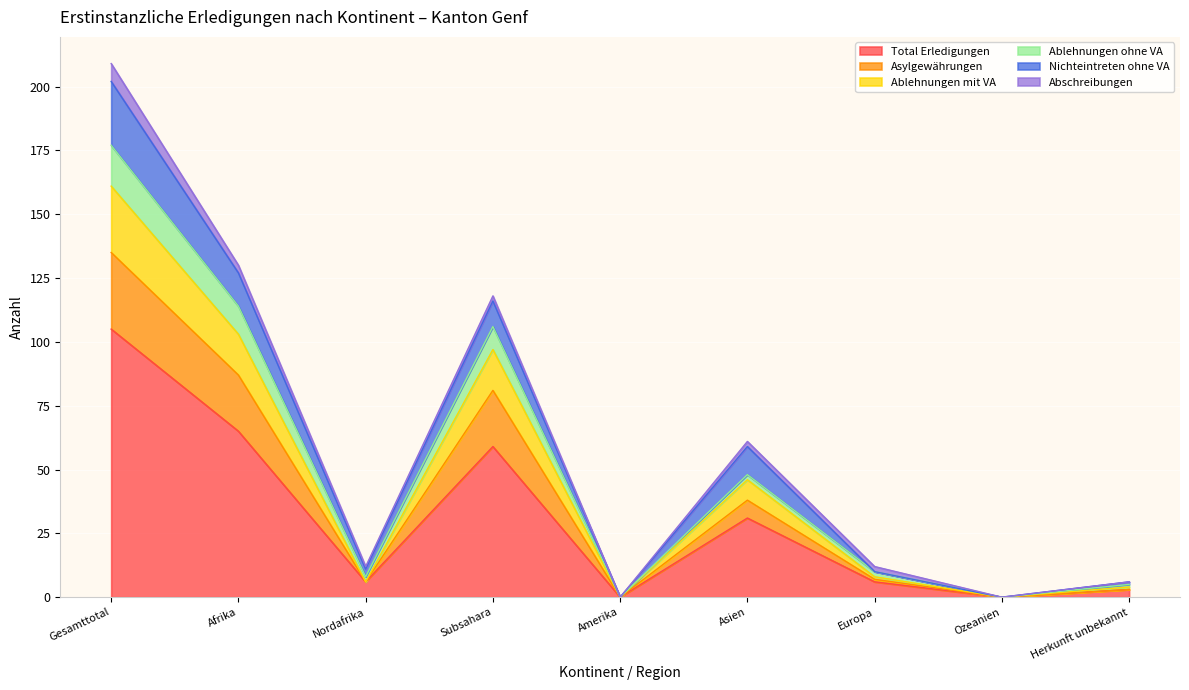

At which label does Total Erledigungen reach its peak?

Gesamttotal